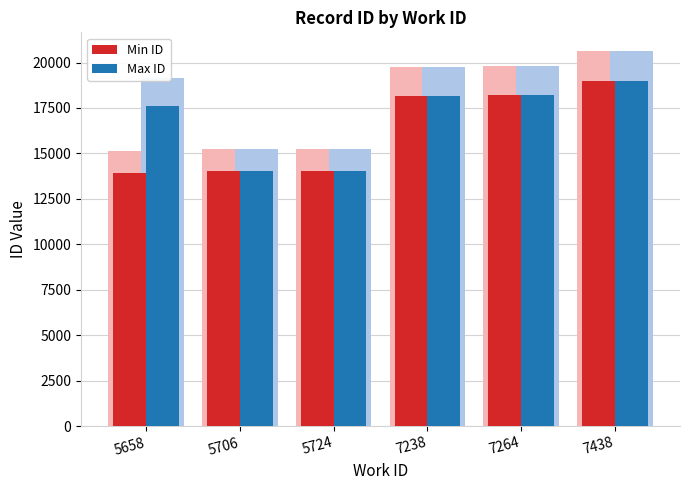

What is the value of the Min ID bar at the 2nd from the left?

14011.6